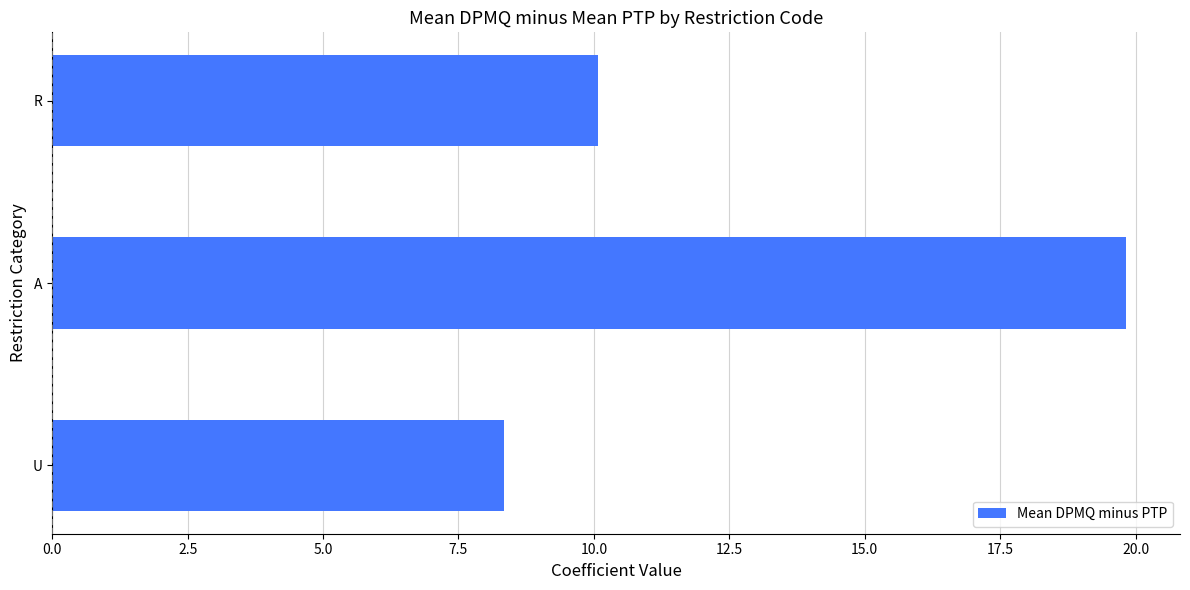

The chart shows a value of 16.9 at R. True or false?

False